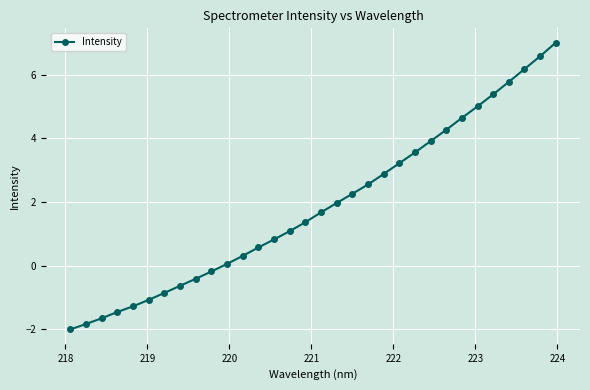

What is the smallest value displayed?

-2.0